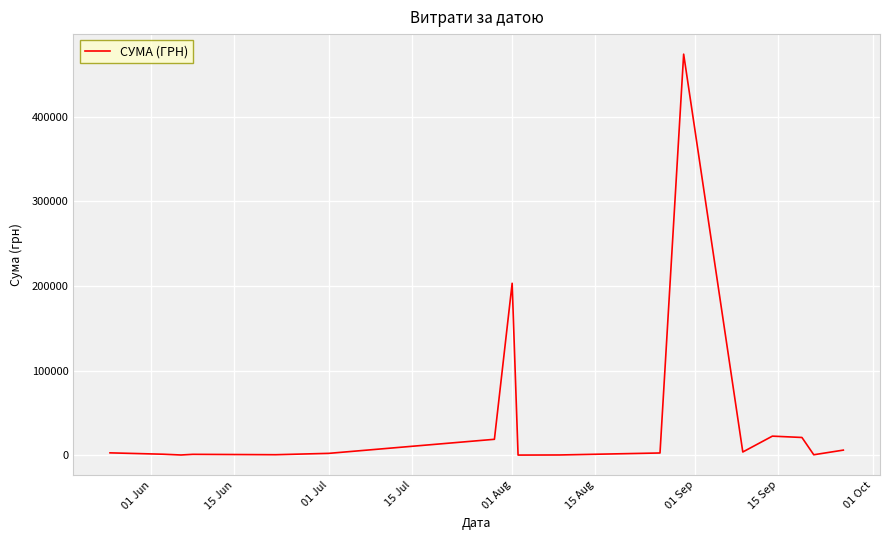

What is the difference between the maximum and minimum values?

474231.7